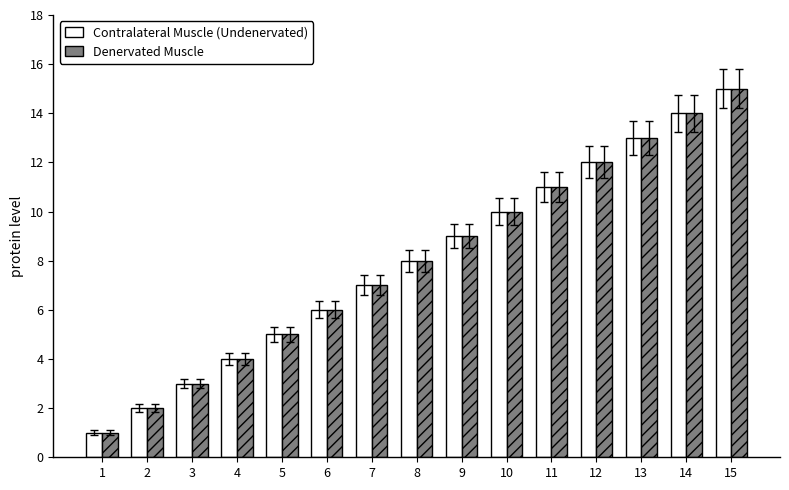

Reading left to right, transcribe all the data shown in this chart.

Contralateral Muscle (Undenervated): 1	2	3	4	5	6	7	8	9	10	11	12	13	14	15
Denervated Muscle: 1	2	3	4	5	6	7	8	9	10	11	12	13	14	15